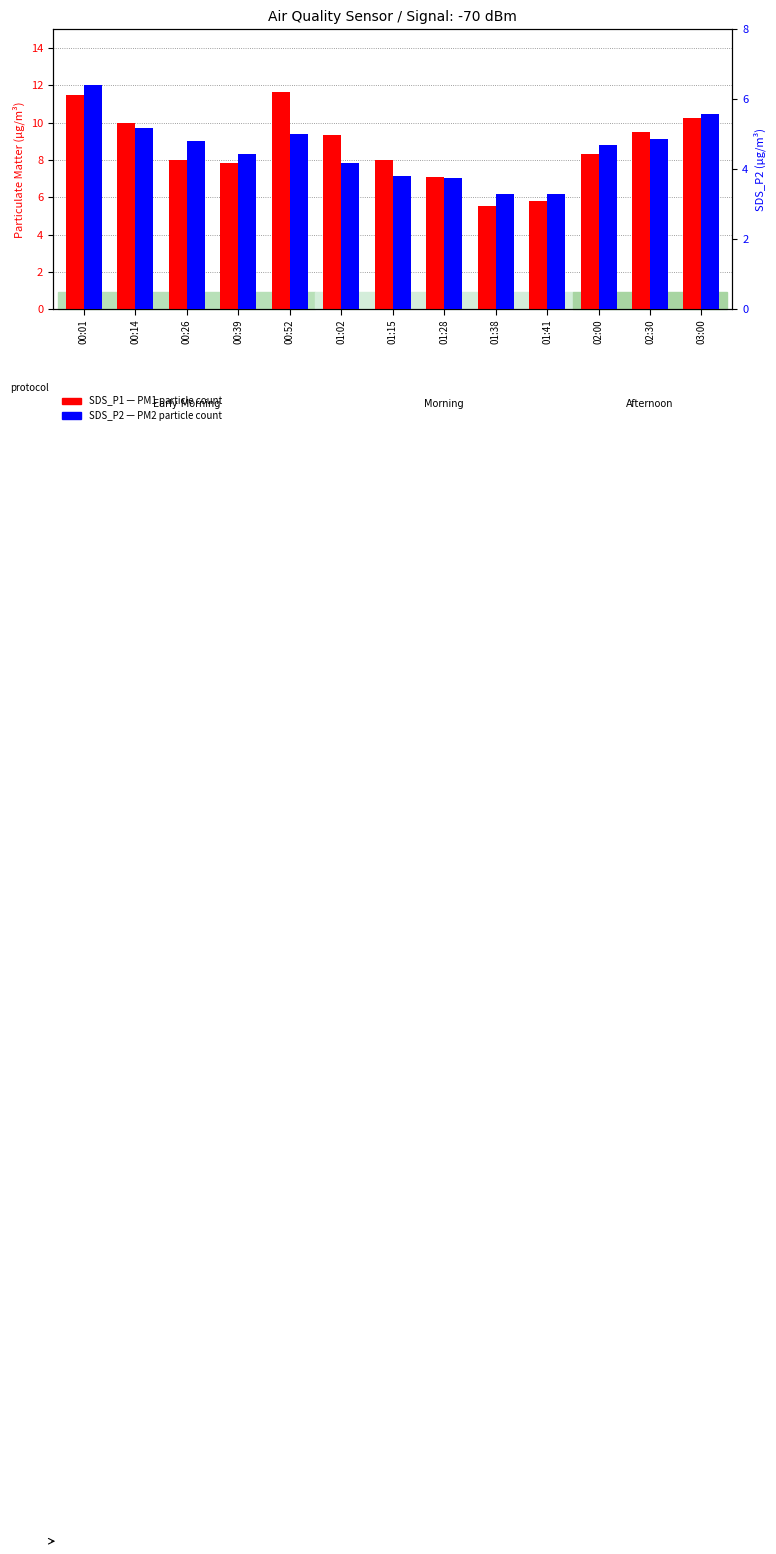

How many data points in SDS_P1 (PM1) are less than 8?

5